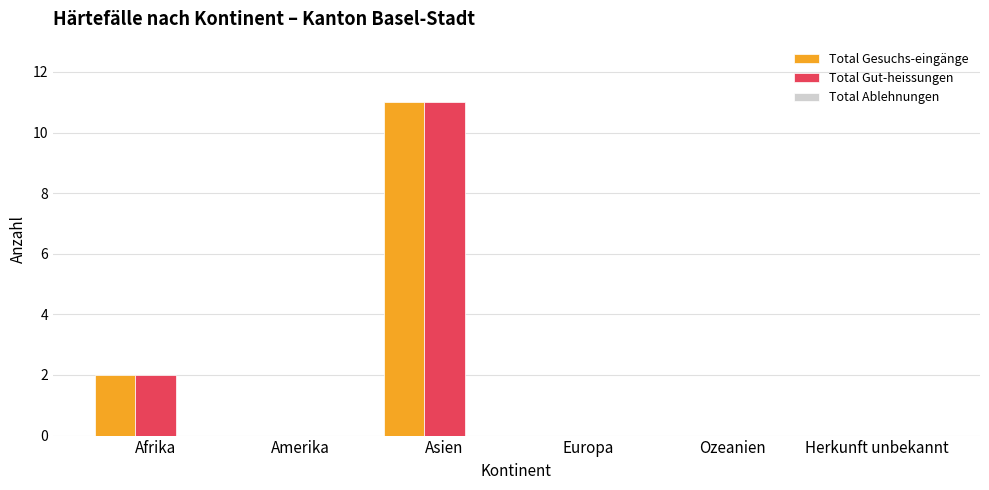

How many categories are shown in the chart?

6